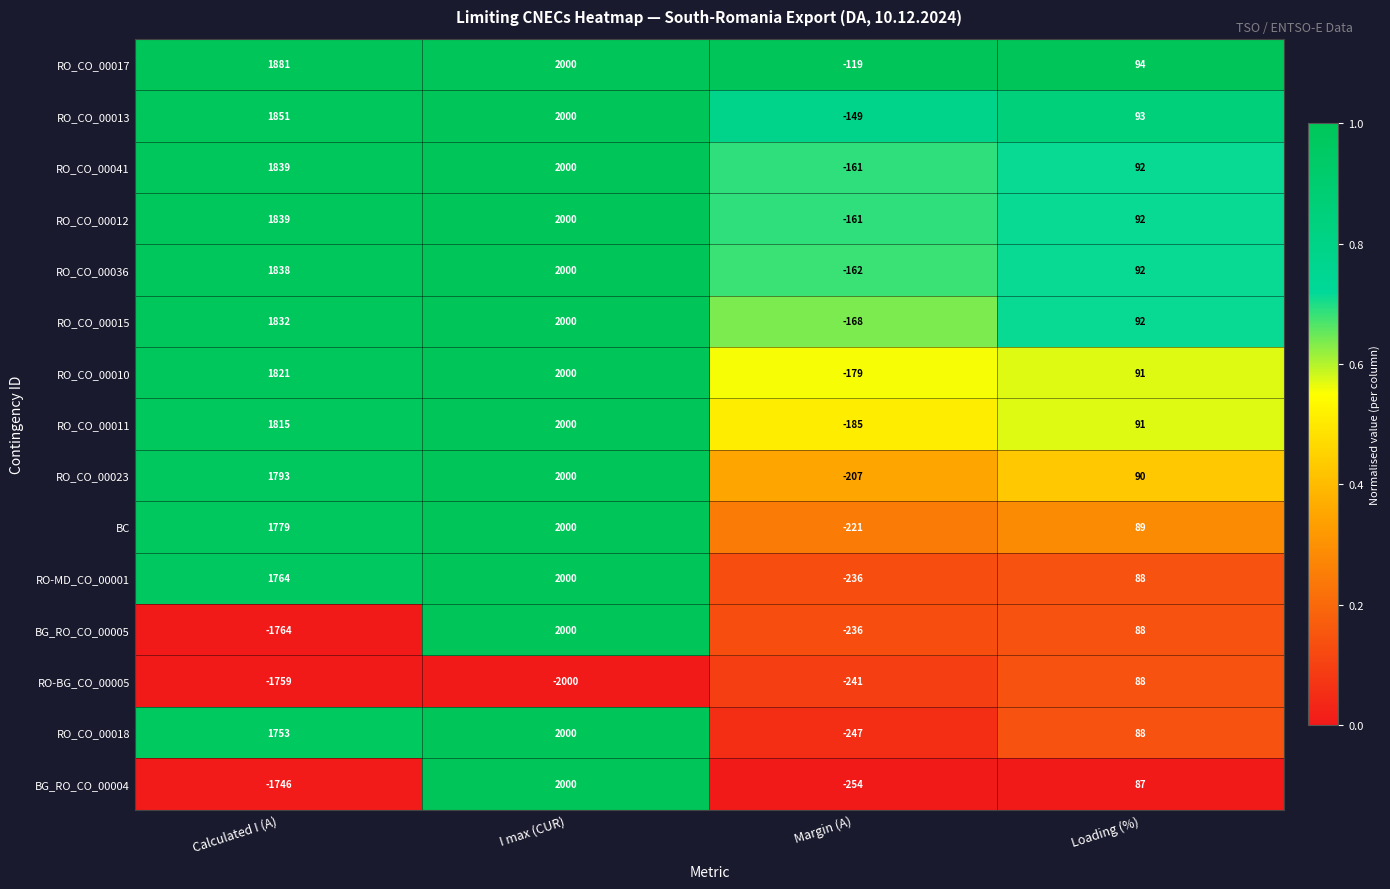

What is the difference between the second highest and second lowest values in the RO_CO_00015 series?

1740